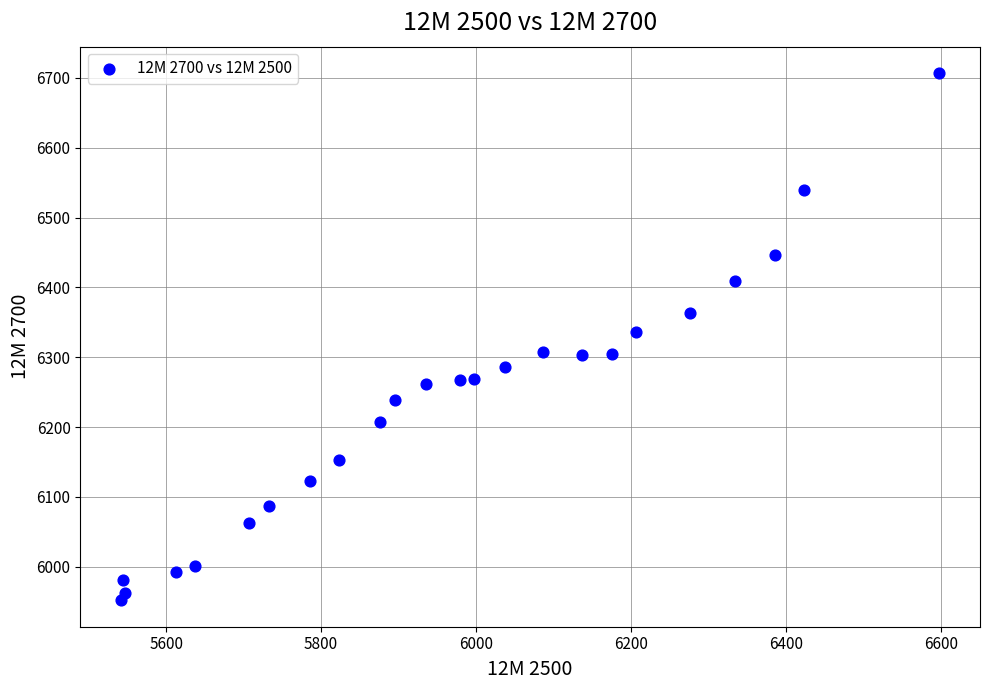

What is the range of Y values (max minus min)?

755